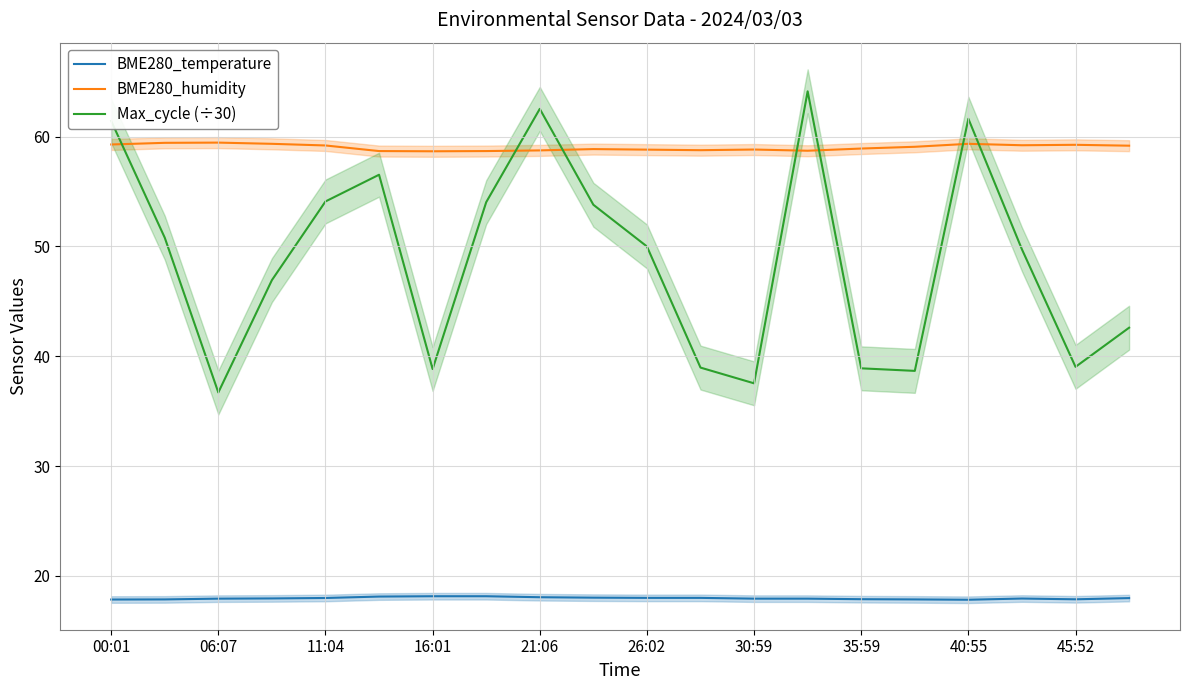

True or false: BME280_humidity has a value of 18.3 at 21:06.

False